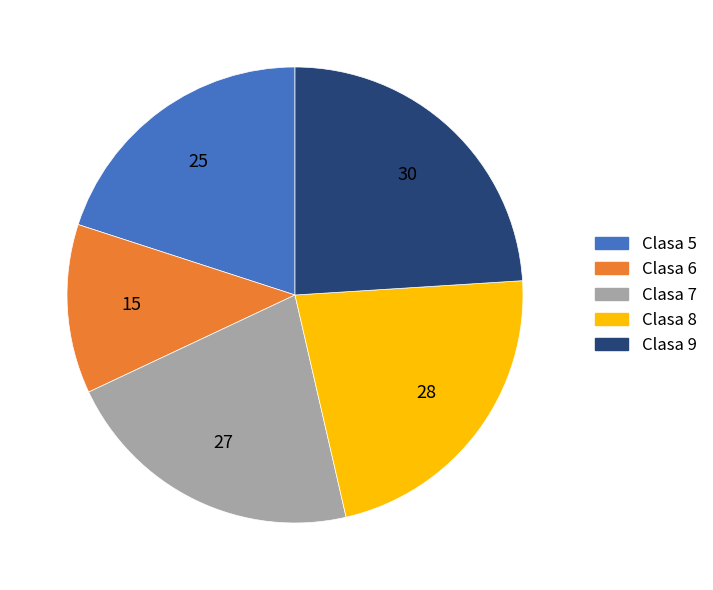

Is there any slice that represents more than half of the pie?

No